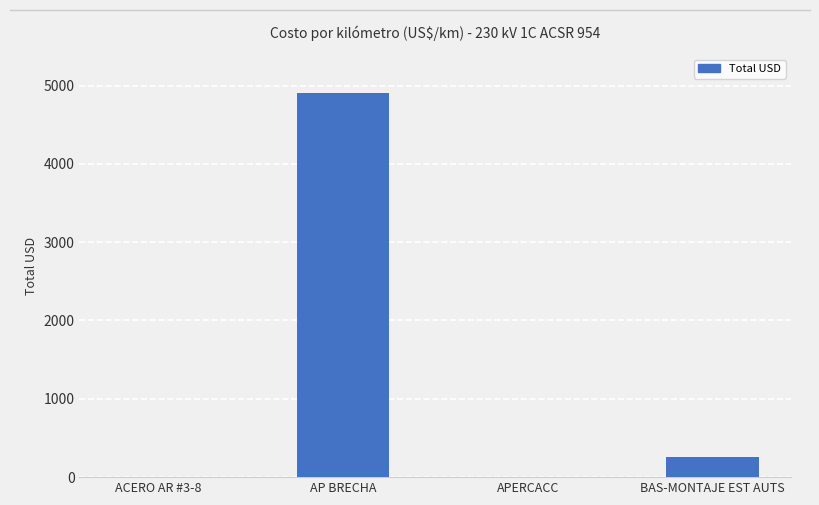

At which category does the chart reach its peak across all series?

AP BRECHA